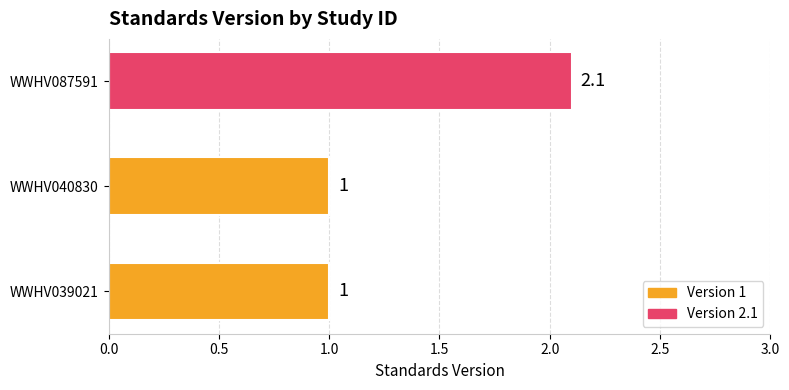

What is the sum of all values?

4.1